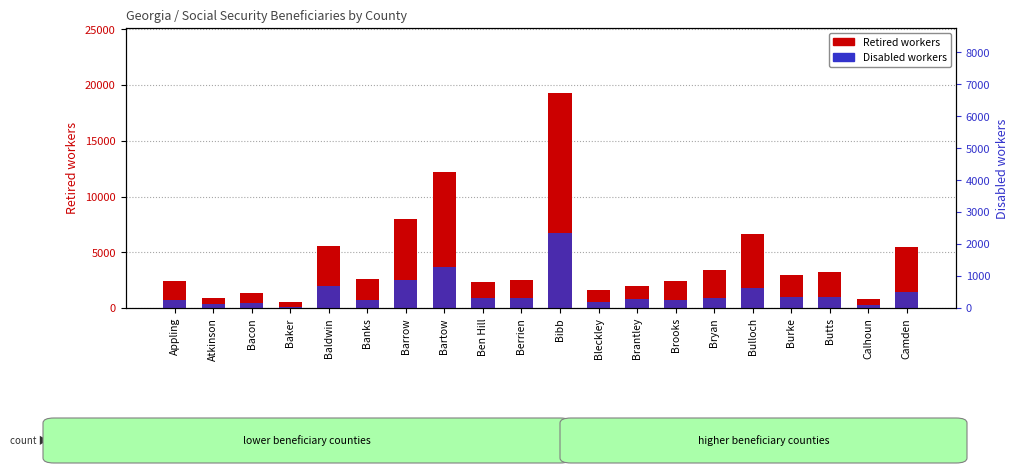

True or false: Disabled workers has a value of 6445 at Bartow.

False